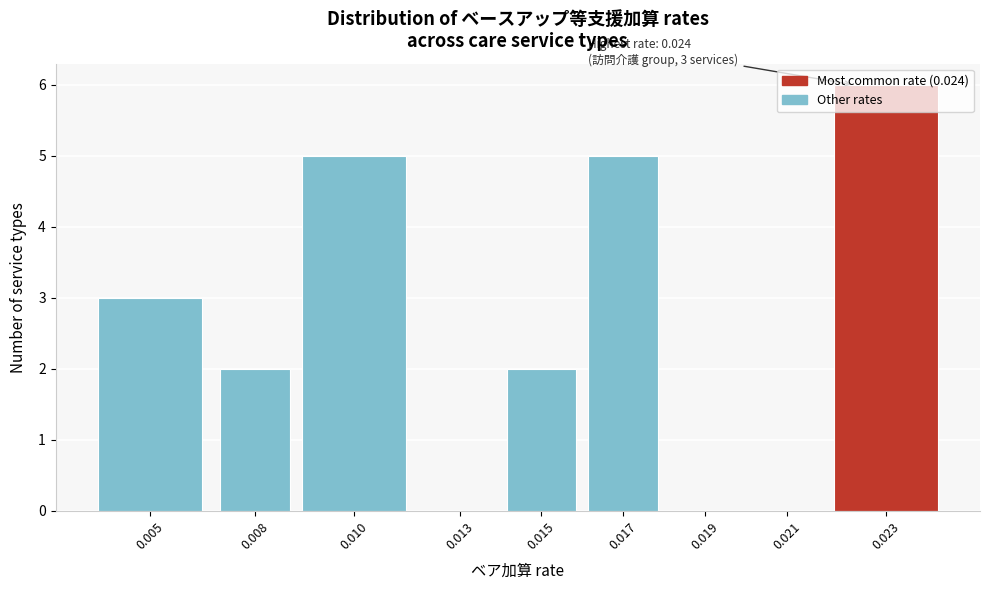

What is the change in value from 0.010 to 0.021?

-5